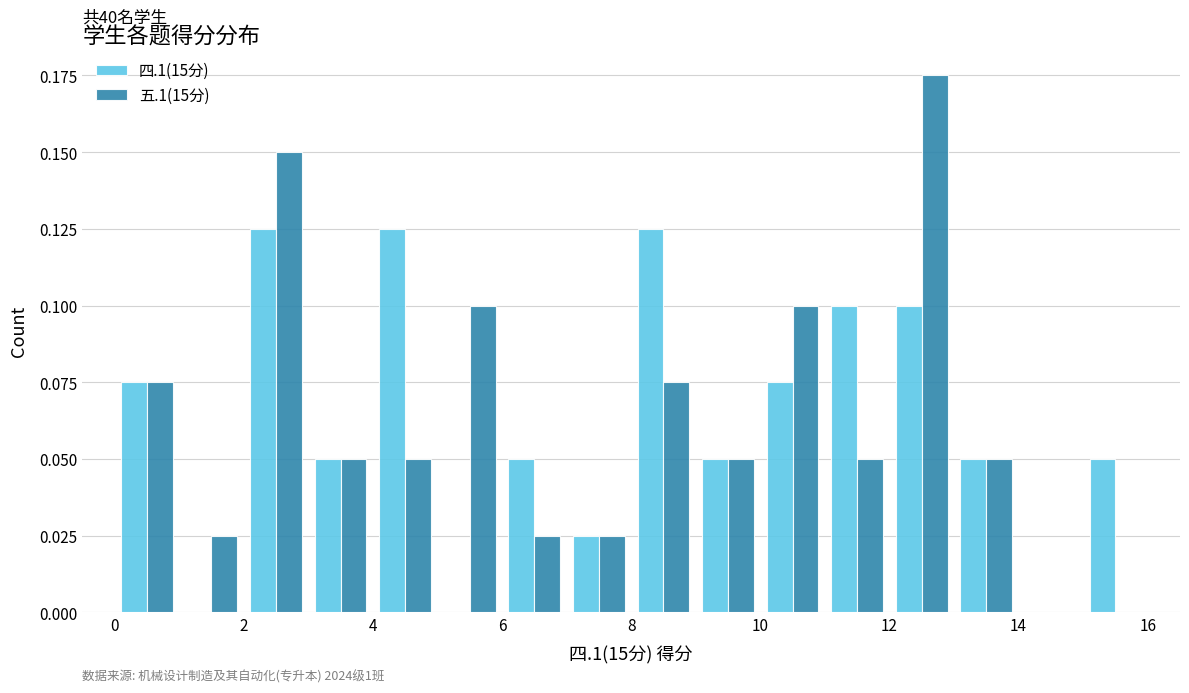

Count the number of categories in the chart.

16